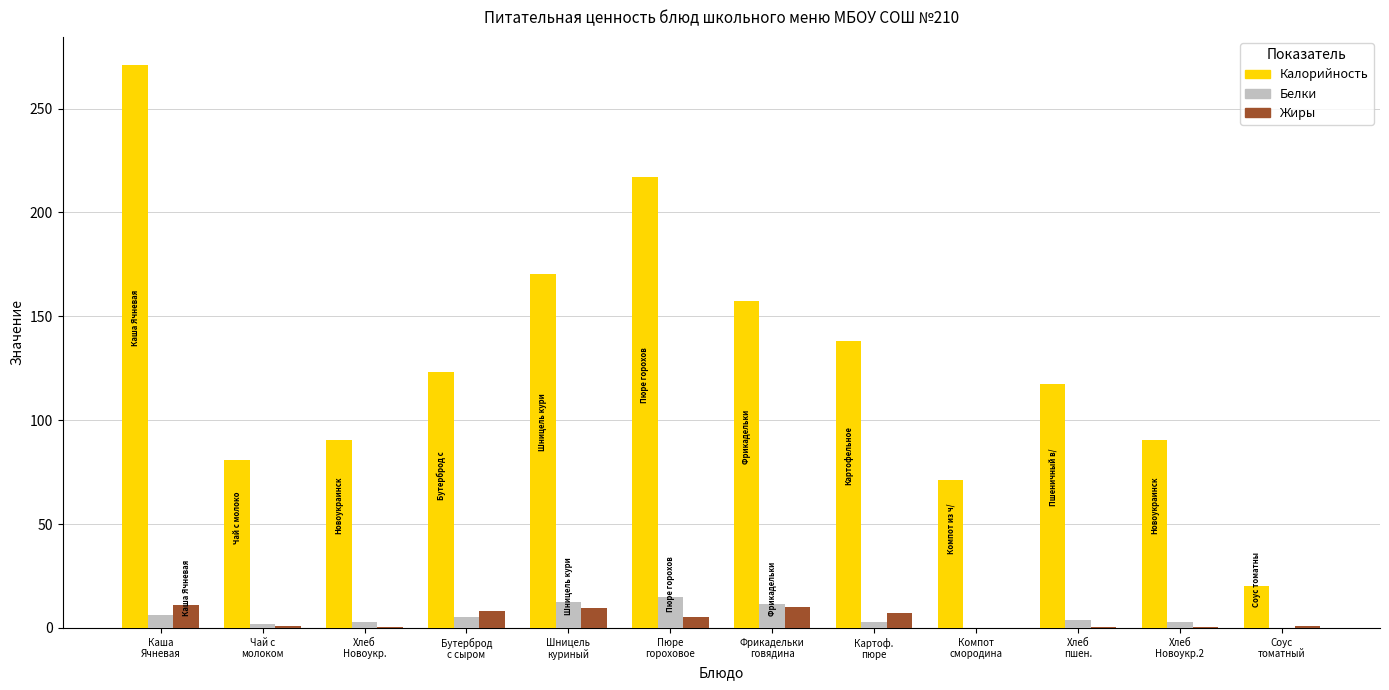

Which series has the largest total across all categories?

Калорийность